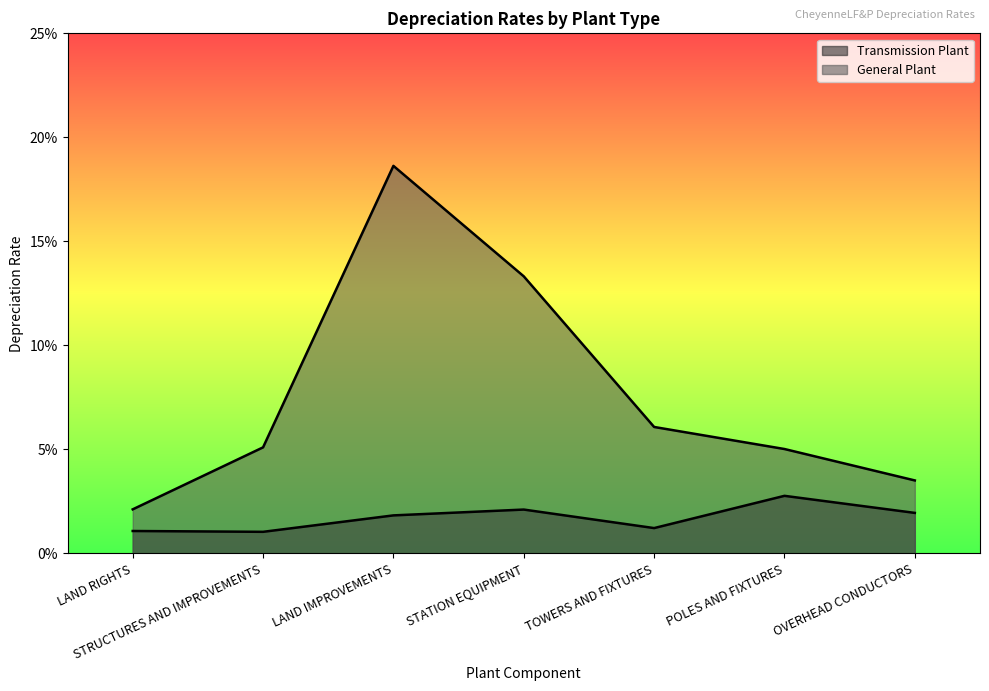

True or false: General Plant and Transmission Plant intersect in this chart.

False